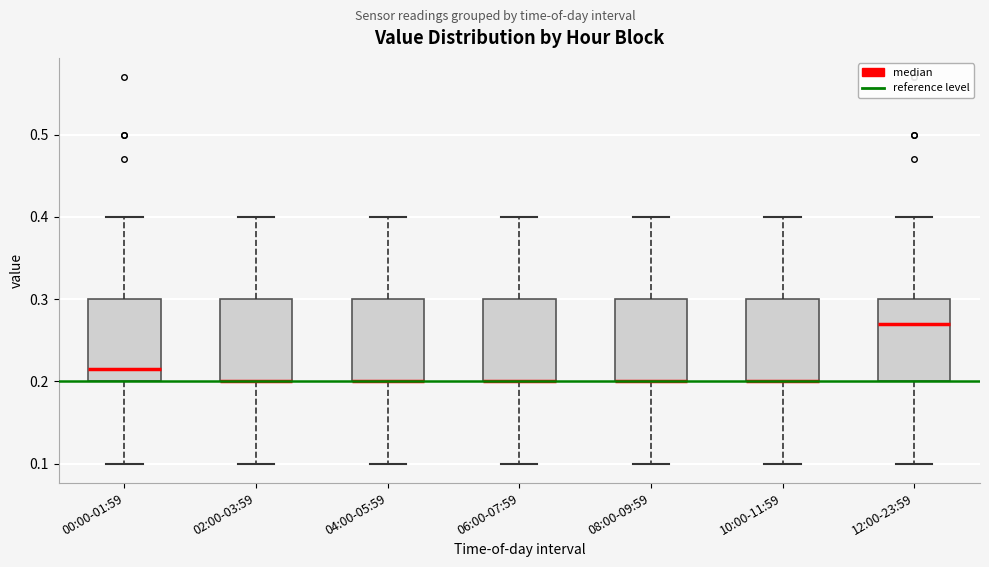

Reading left to right, read every box against the y-axis: the position of its median line, the range the box covers, and the ends of its whiskers. The values are not printed on the chart, so give them approximately, as read against the axis.

00:00-01:59: median 0.22, box 0.20 to 0.30, whiskers 0.10 to 0.40
02:00-03:59: median 0.20 (drawn on the box's lower edge), box 0.20 to 0.30, whiskers 0.10 to 0.40
04:00-05:59: median 0.20 (drawn on the box's lower edge), box 0.20 to 0.30, whiskers 0.10 to 0.40
06:00-07:59: median 0.20 (drawn on the box's lower edge), box 0.20 to 0.30, whiskers 0.10 to 0.40
08:00-09:59: median 0.20 (drawn on the box's lower edge), box 0.20 to 0.30, whiskers 0.10 to 0.40
10:00-11:59: median 0.20 (drawn on the box's lower edge), box 0.20 to 0.30, whiskers 0.10 to 0.40
12:00-23:59: median 0.27, box 0.20 to 0.30, whiskers 0.10 to 0.40